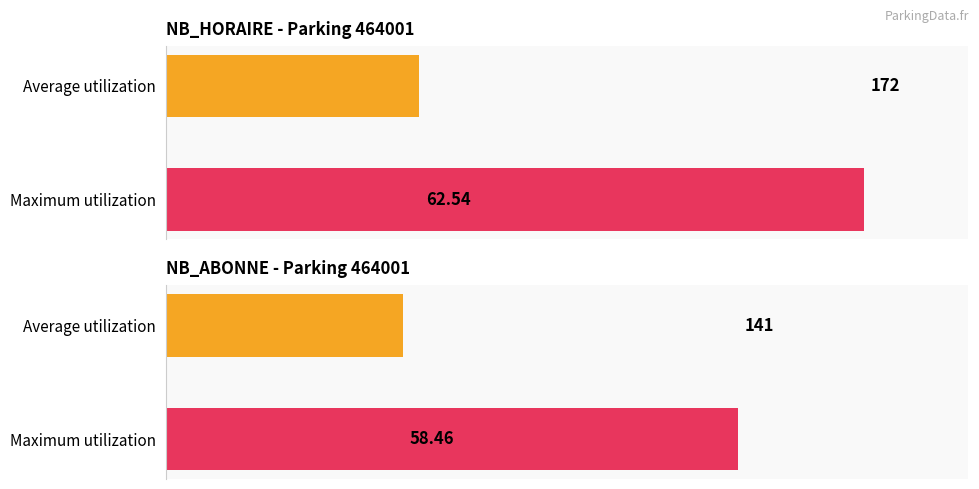

How many distinct data groups are displayed?

2